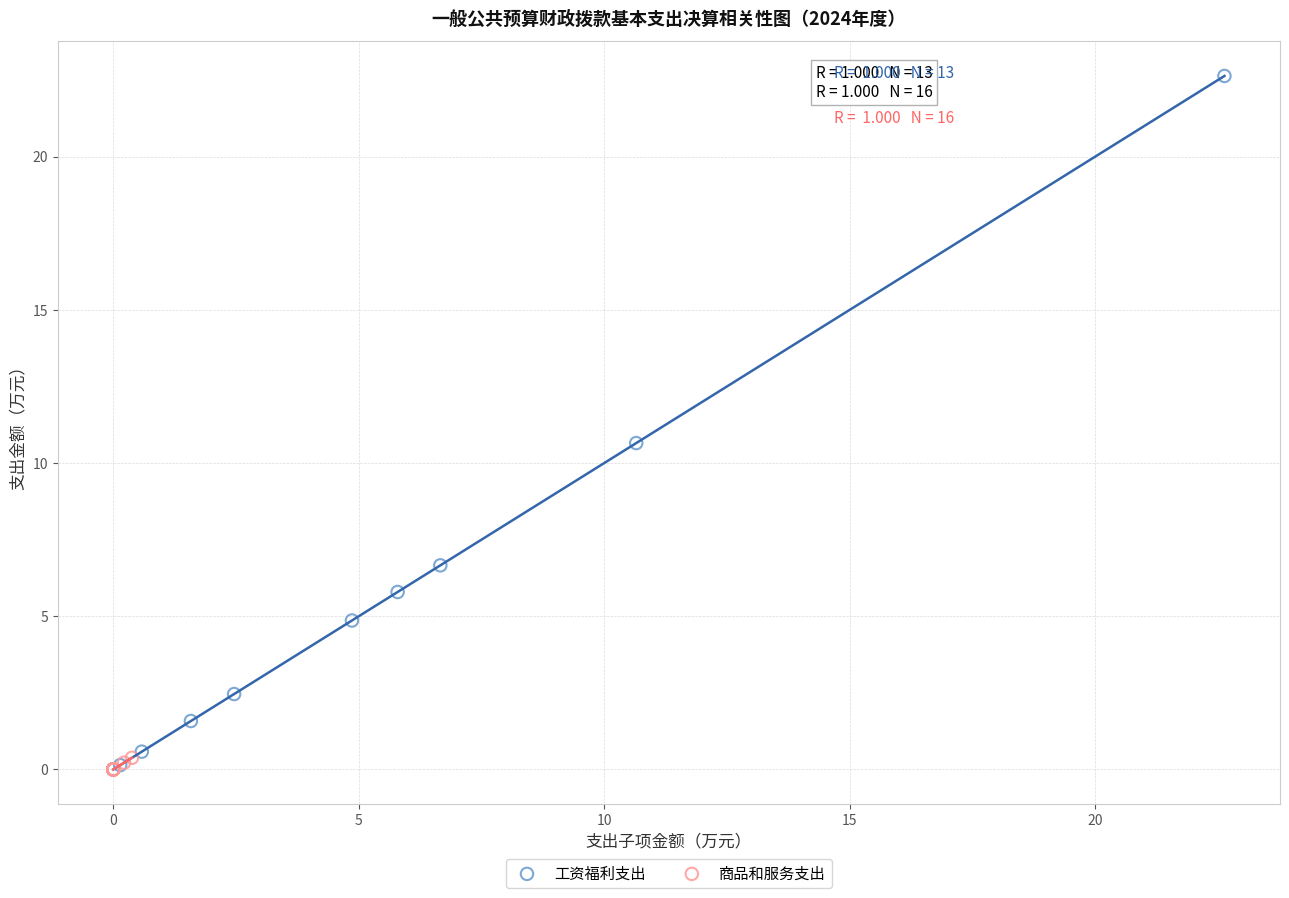

Which series contains the highest Y value?

工资福利支出